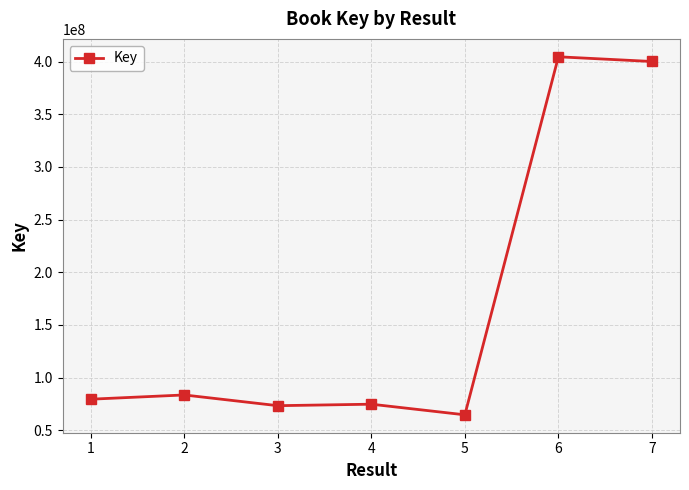

True or false: the data shows 562032222 at 7.

False